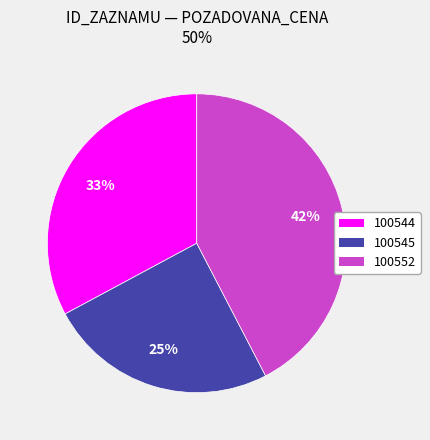

Is it true that 100552 is 53% of the pie?

False